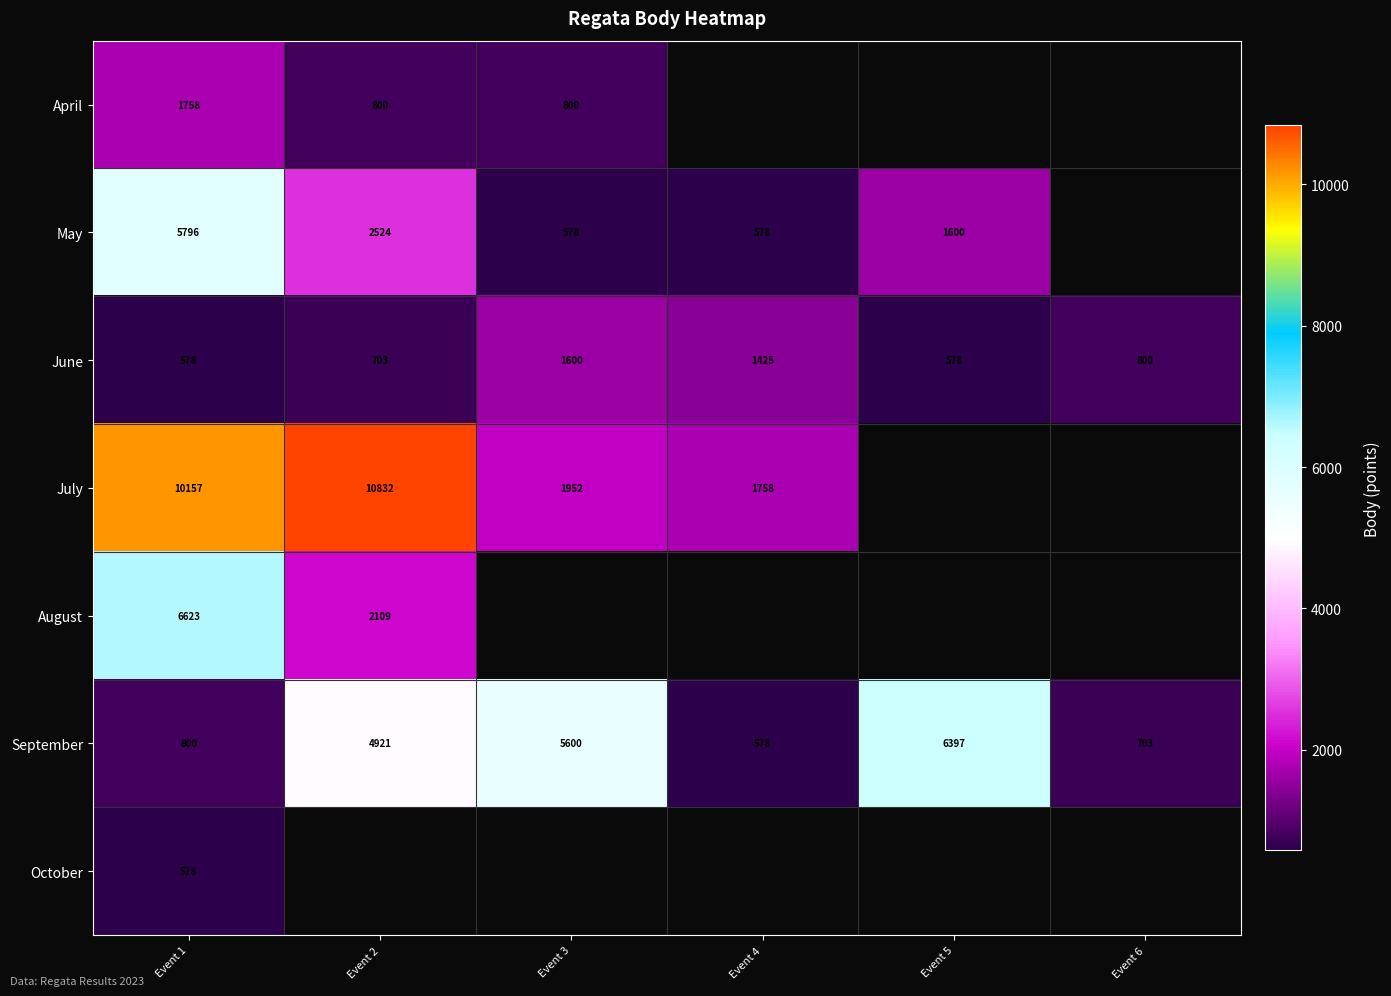

What is the total value across all series at Event 1?

26290